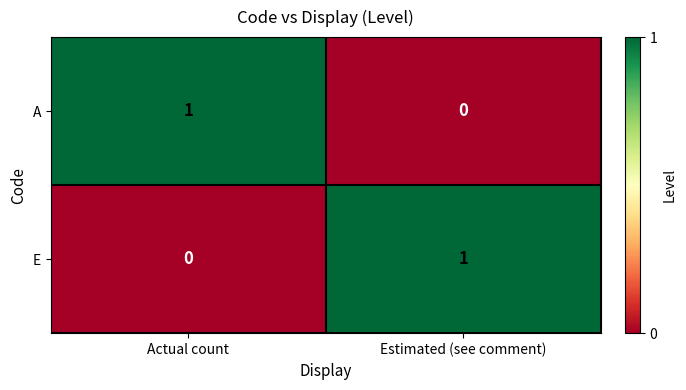

True or false: E has a value of 1 at Actual count.

False